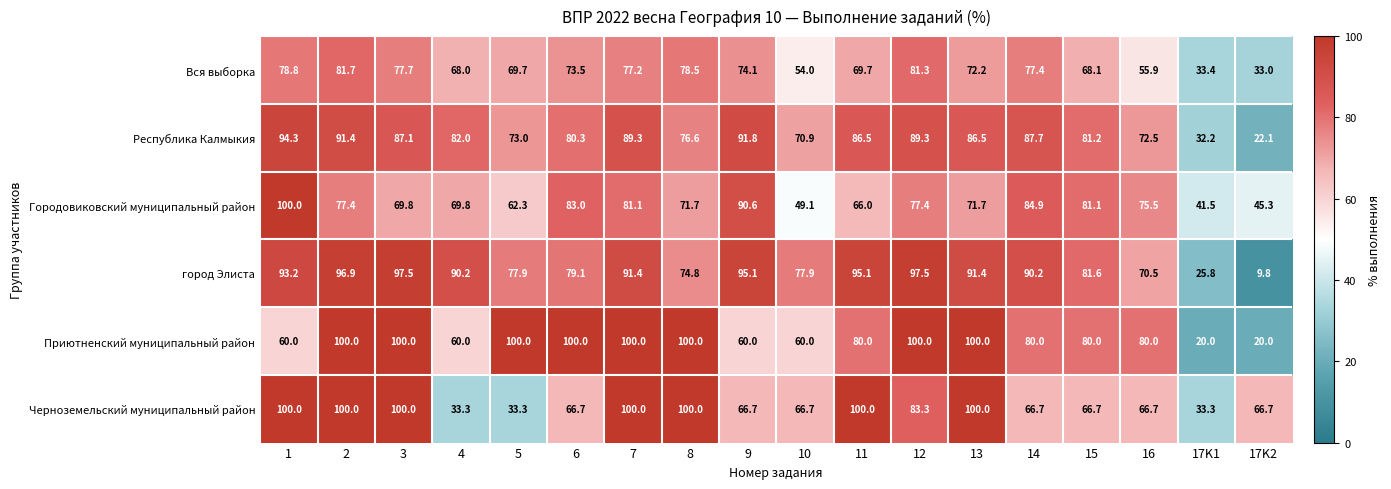

Between 3 and 6, which series saw the biggest shift?

Черноземельский муниципальный район